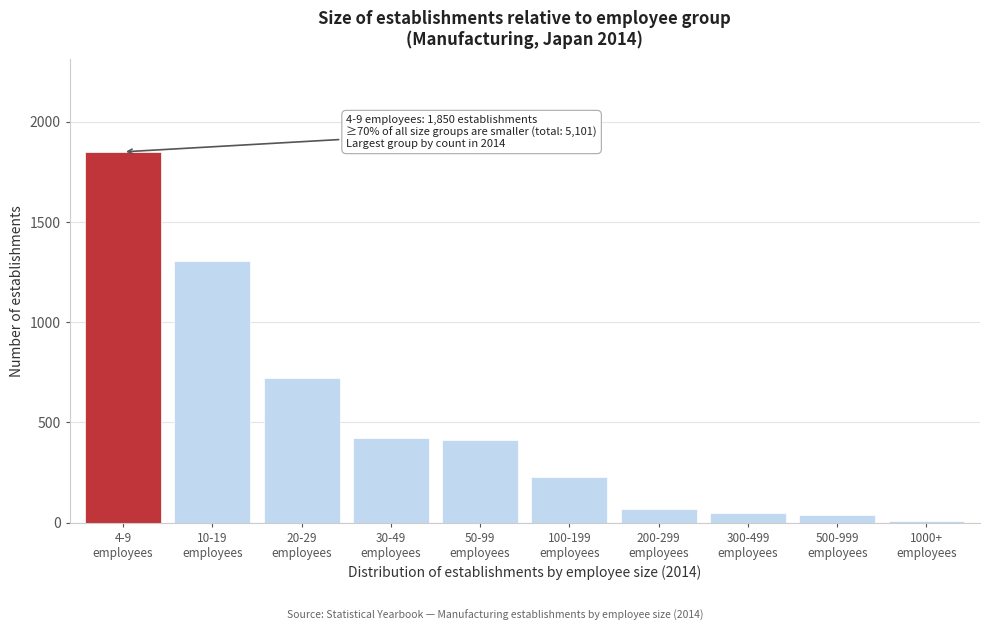

What is the difference between the maximum and minimum values?

1842